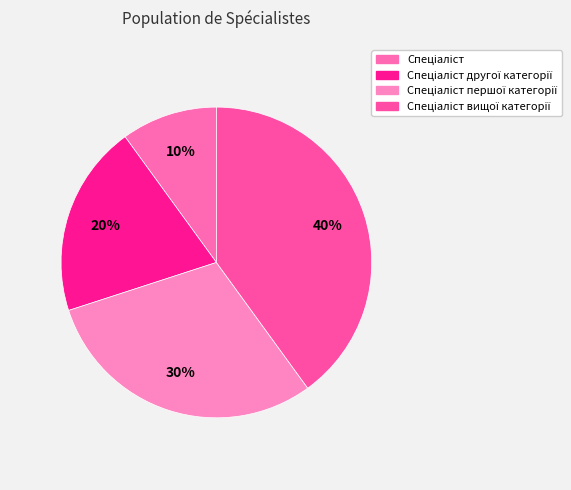

How many segments does this pie chart have?

4